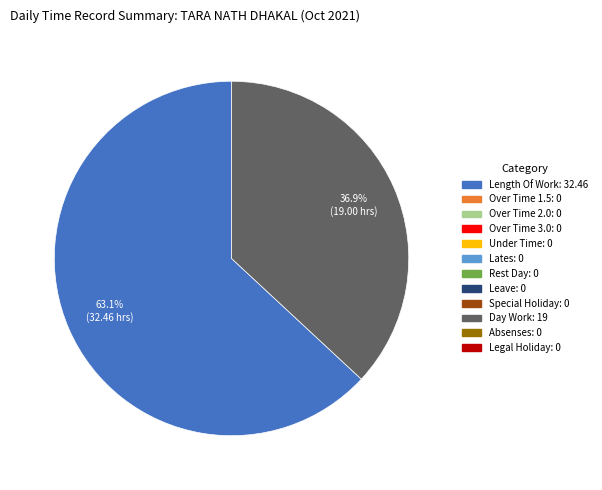

Does any single category account for the majority?

Yes